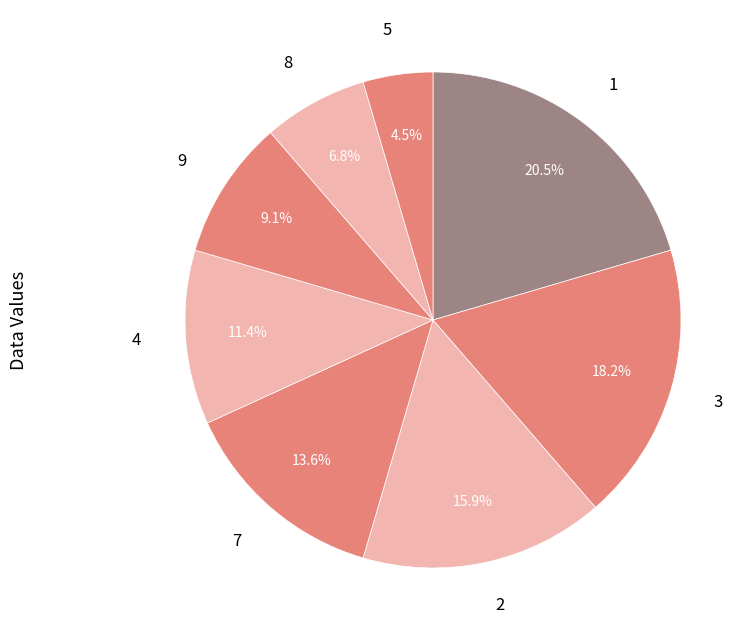

To the nearest percent, what is the difference between the 3 and 1 slice percentages?

2%